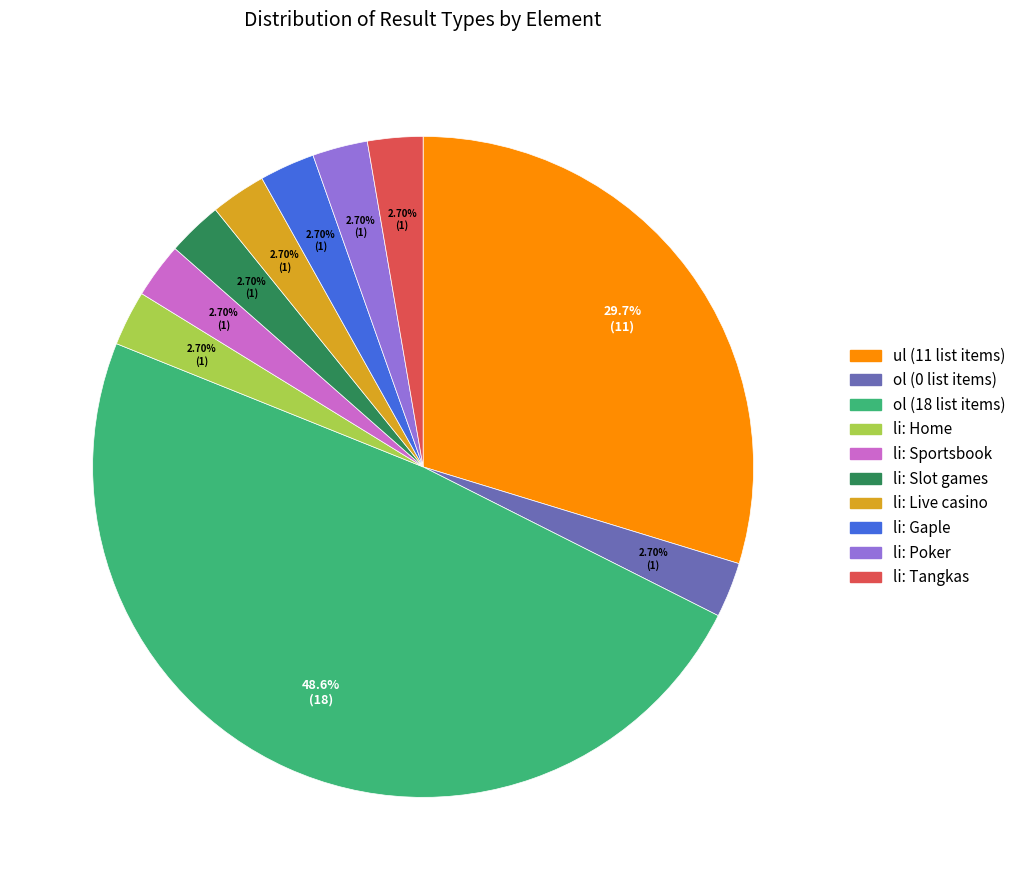

Count the number of slices in the pie.

10